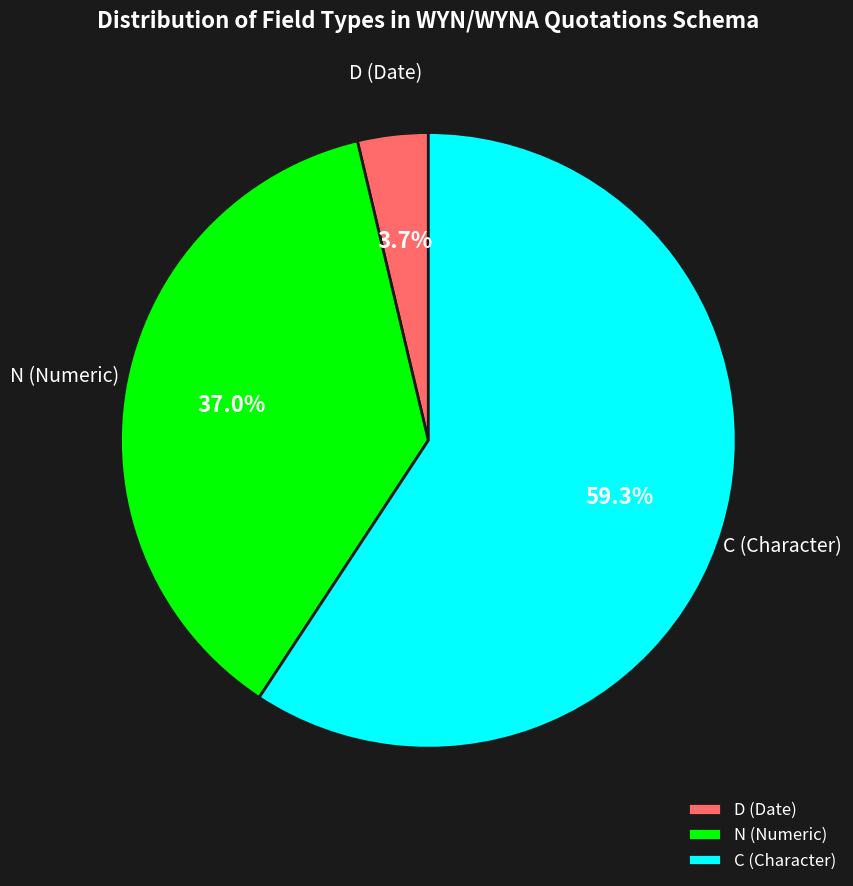

Which category has the biggest portion of the pie?

C (Character)